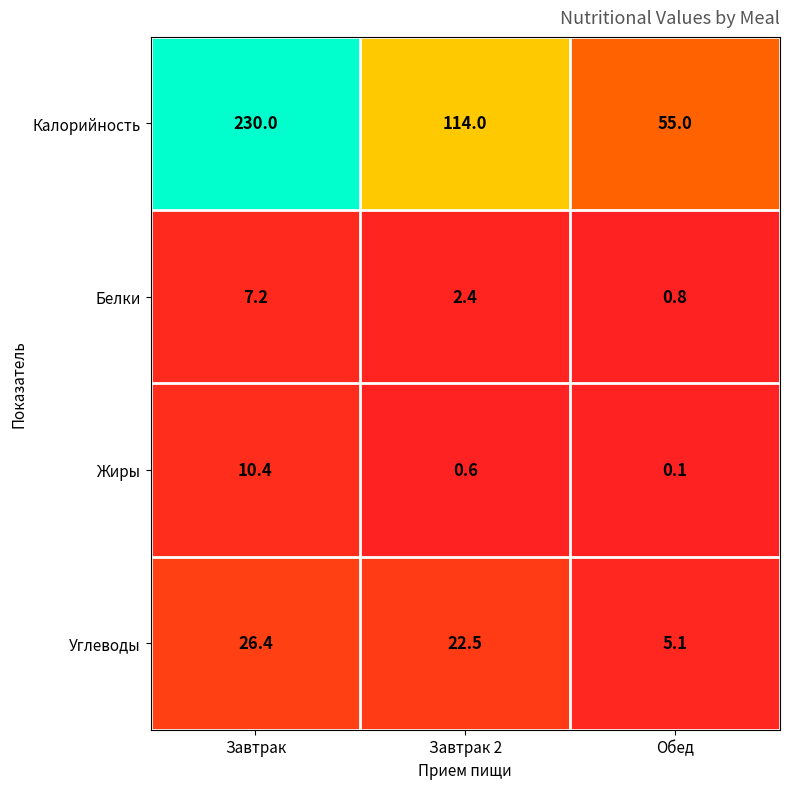

At Завтрак 2, list the series in order from smallest to largest.

Жиры, Белки, Углеводы, Калорийность